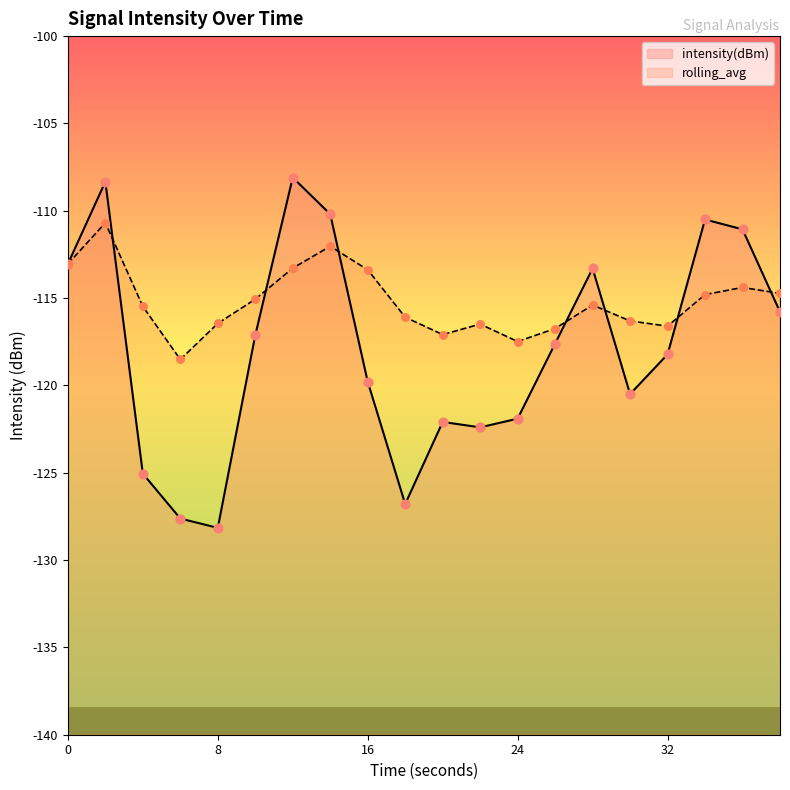

Which series has the largest total across all categories?

rolling_avg